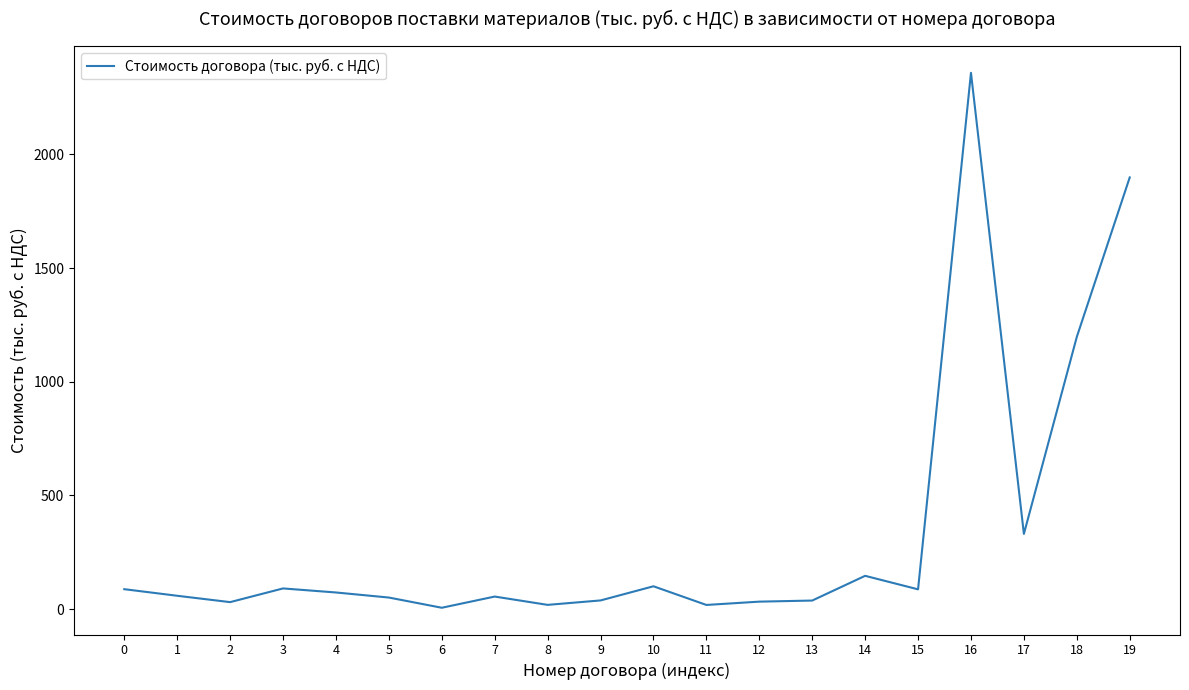

At which label is the value closest to 1182?

18